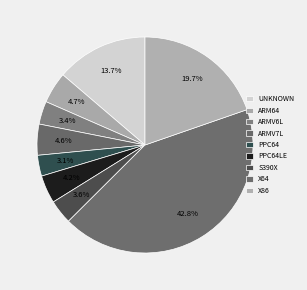

Which slice is the smallest?

ppc64